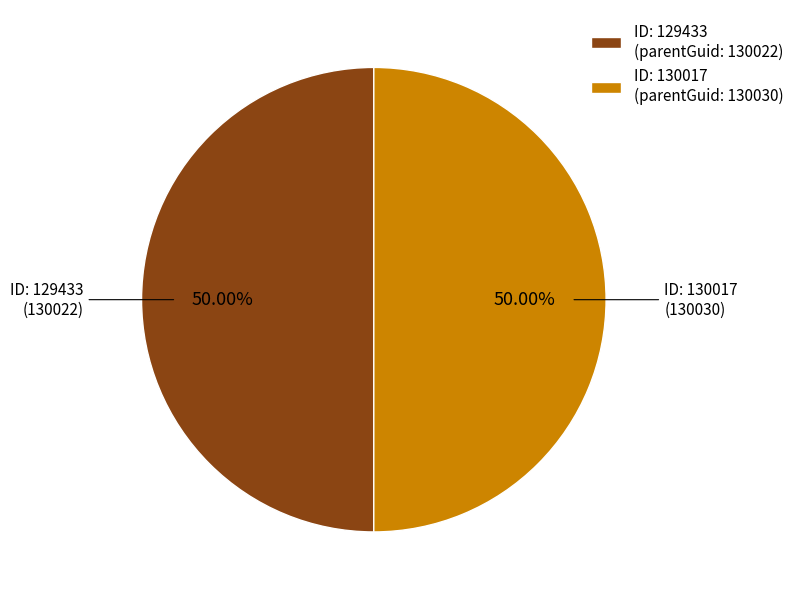

Is the sum of ID: 129433 (parentGuid: 130022) and ID: 130017 (parentGuid: 130030) greater than half?

Yes